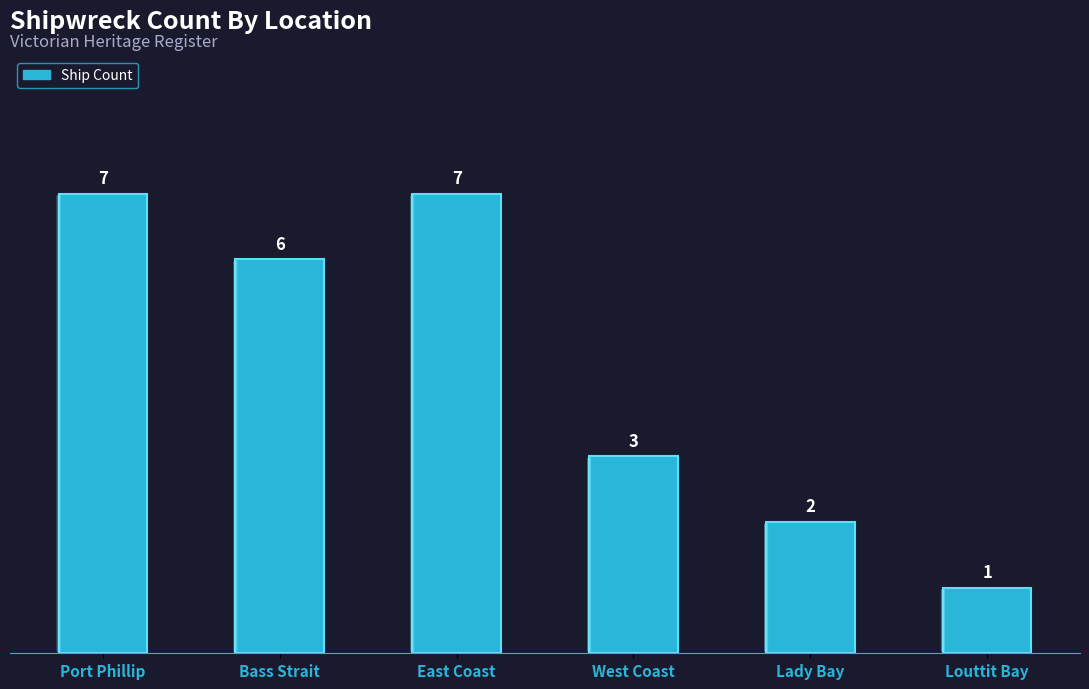

What is the value of the 5th bar from the left?

2